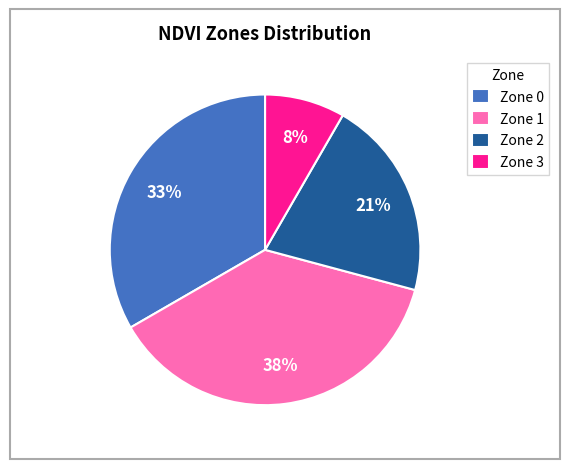

Is it true that Zone 3 is 8% of the pie?

True